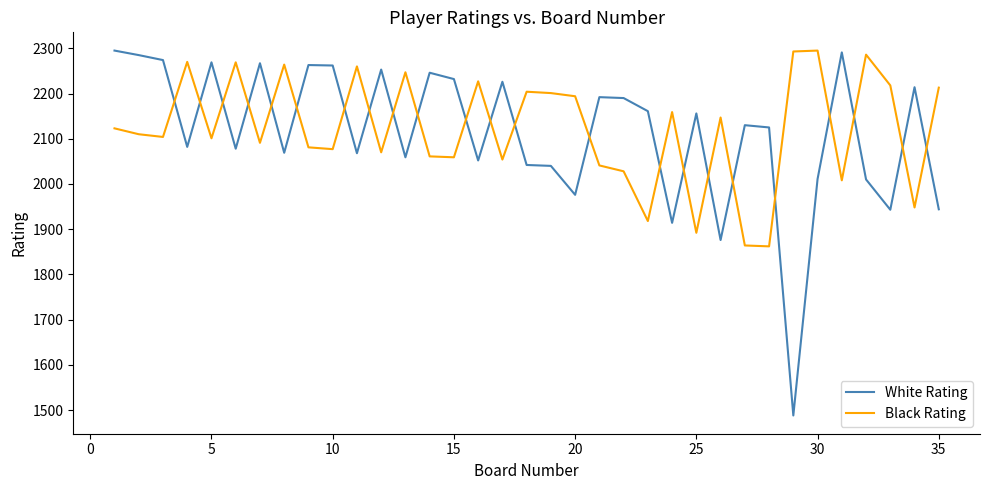

How many series are shown in this chart?

2